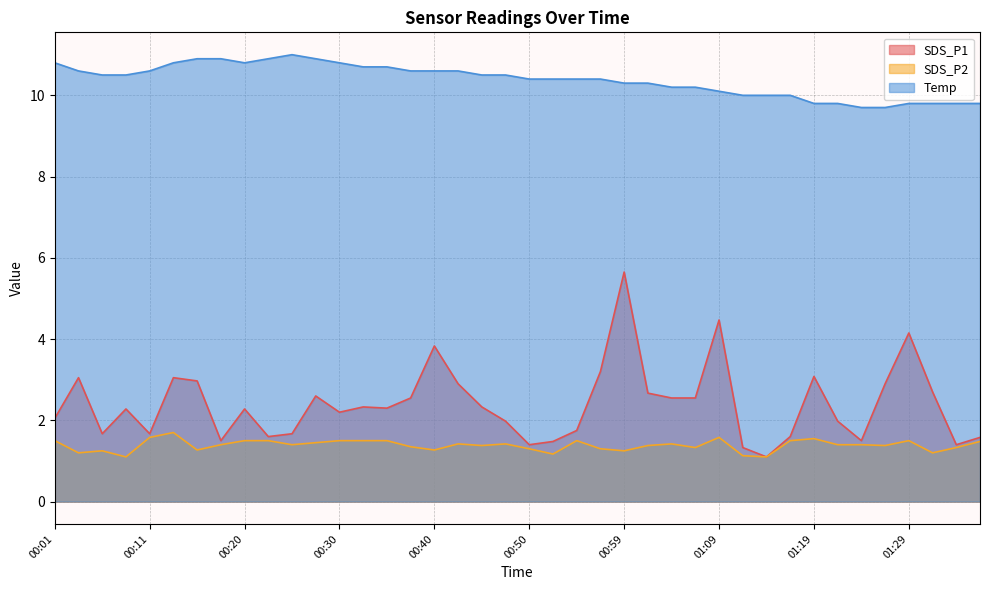

What is the value of the SDS_P1 point at the 38th from the left?

2.7